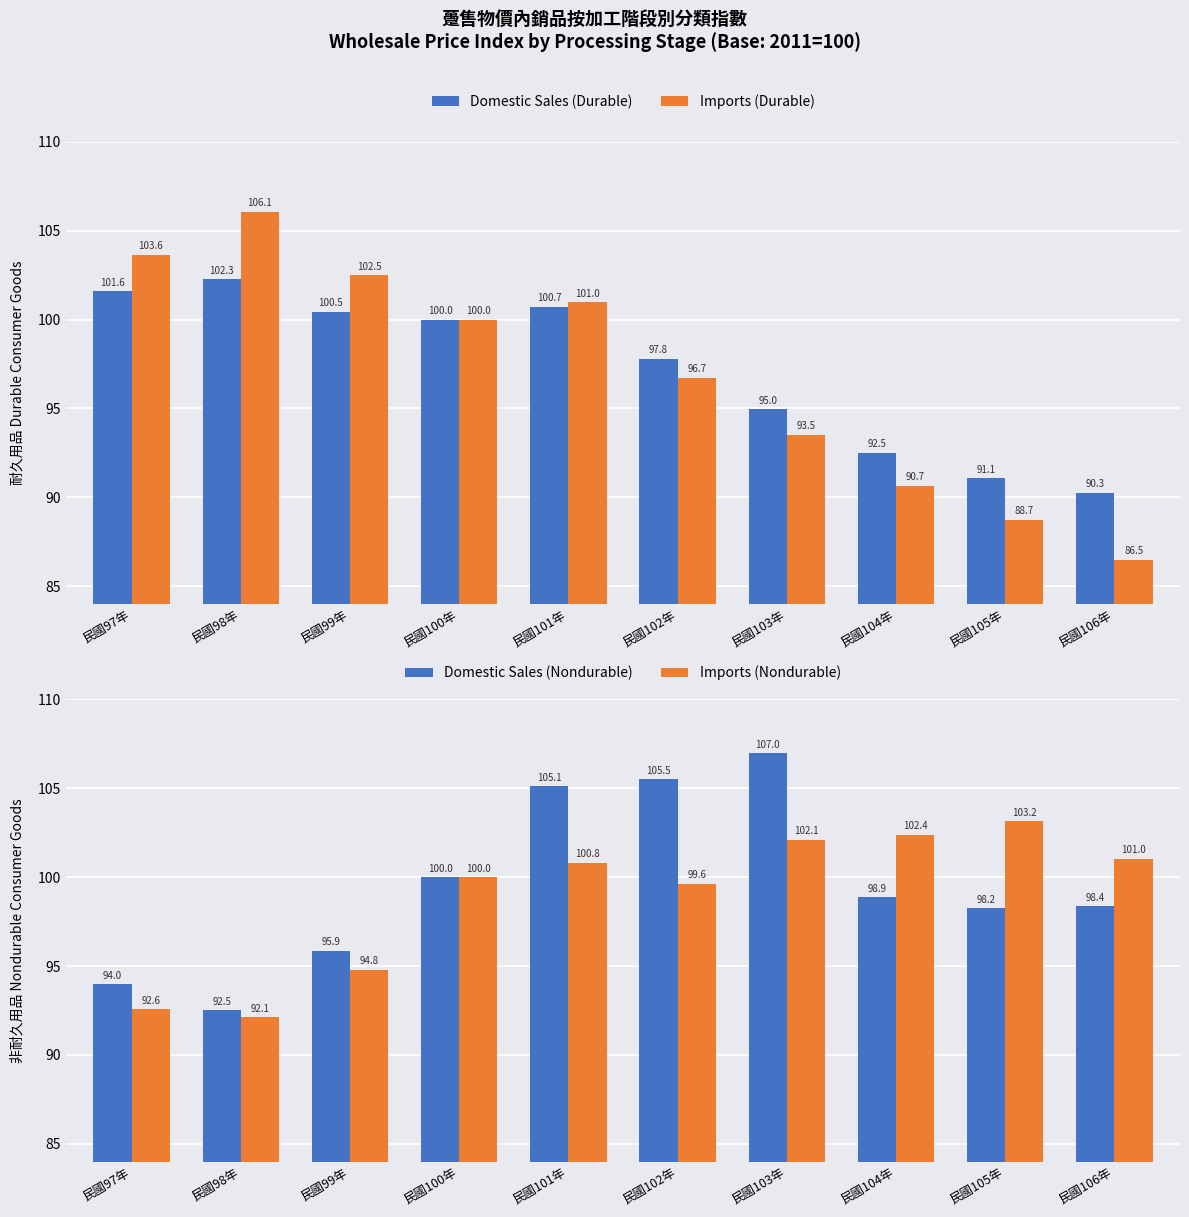

Where is Domestic Sales (Nondurable) nearest to the value 99?

民國104年